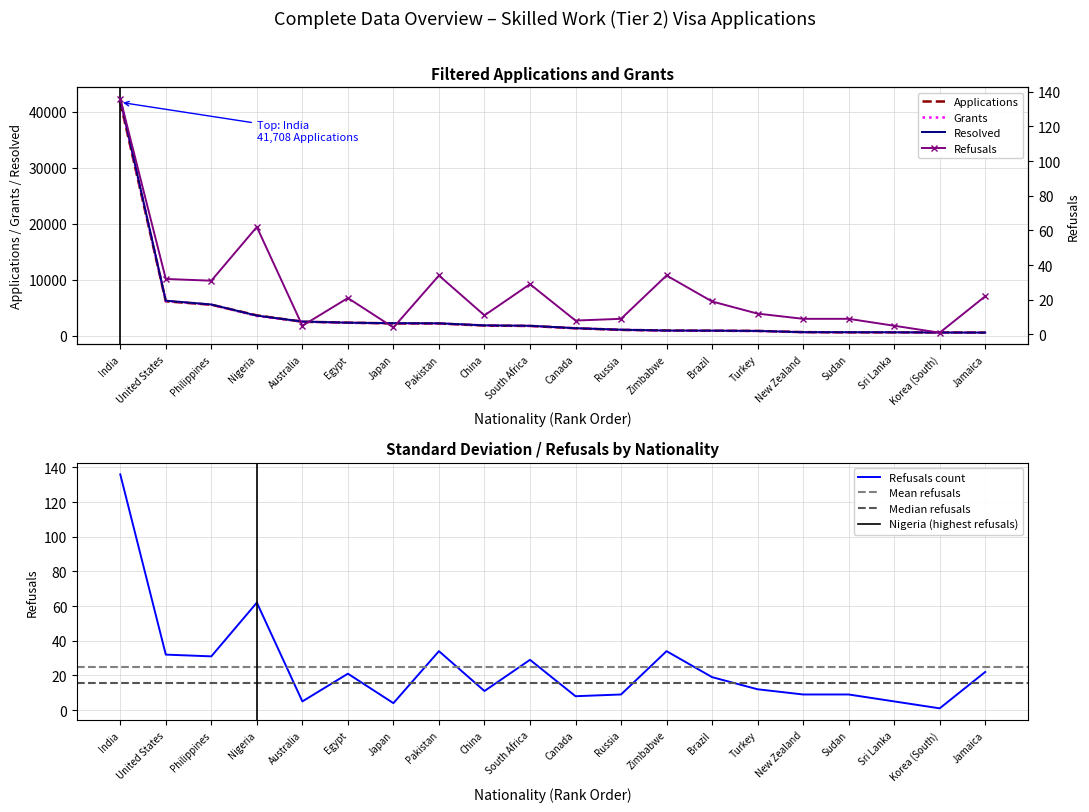

What is the label of the 19th point from the left?

Korea (South)